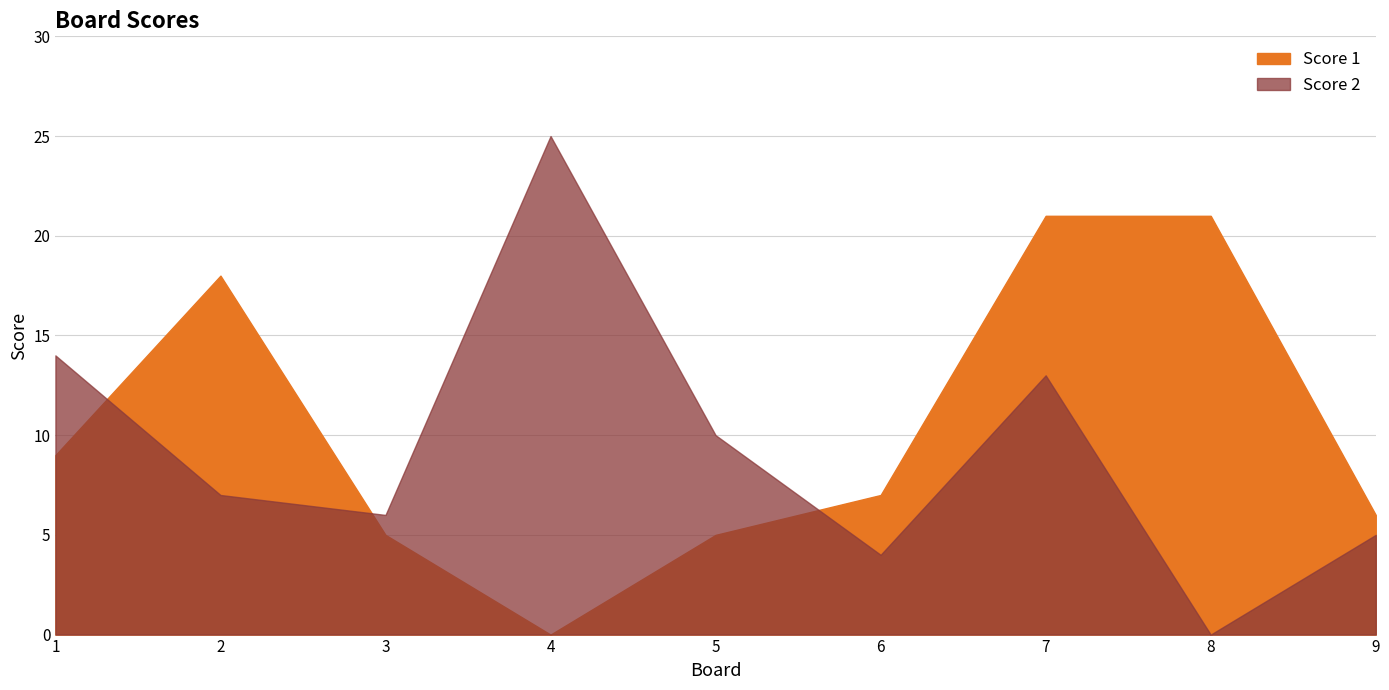

Count the number of data series in this chart.

2